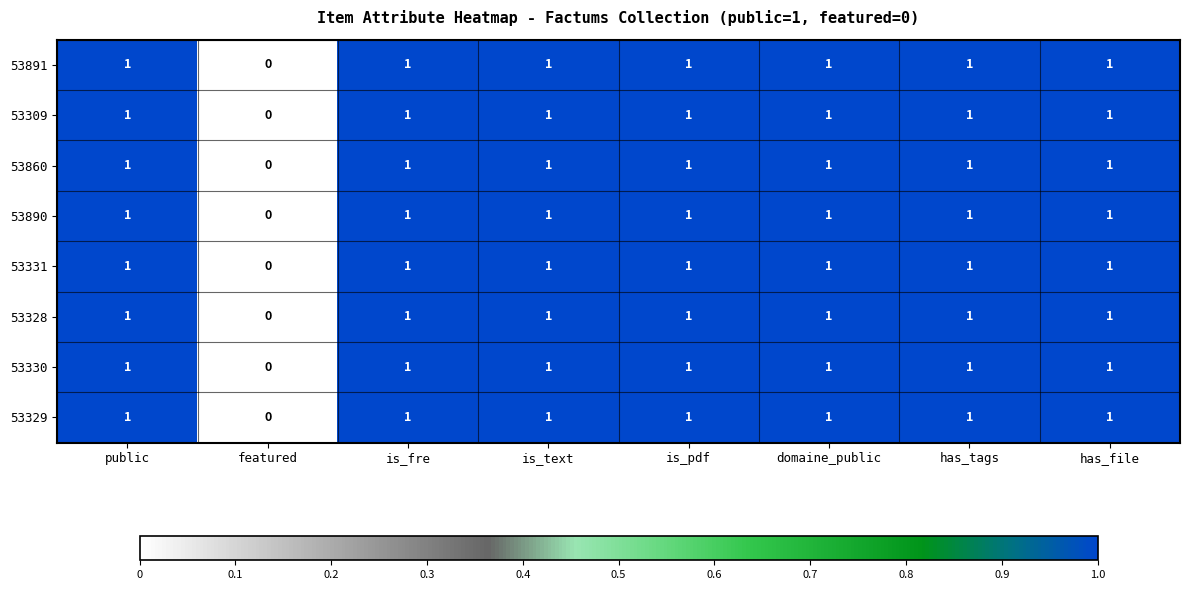

What is the sum of all 53329 values?

7